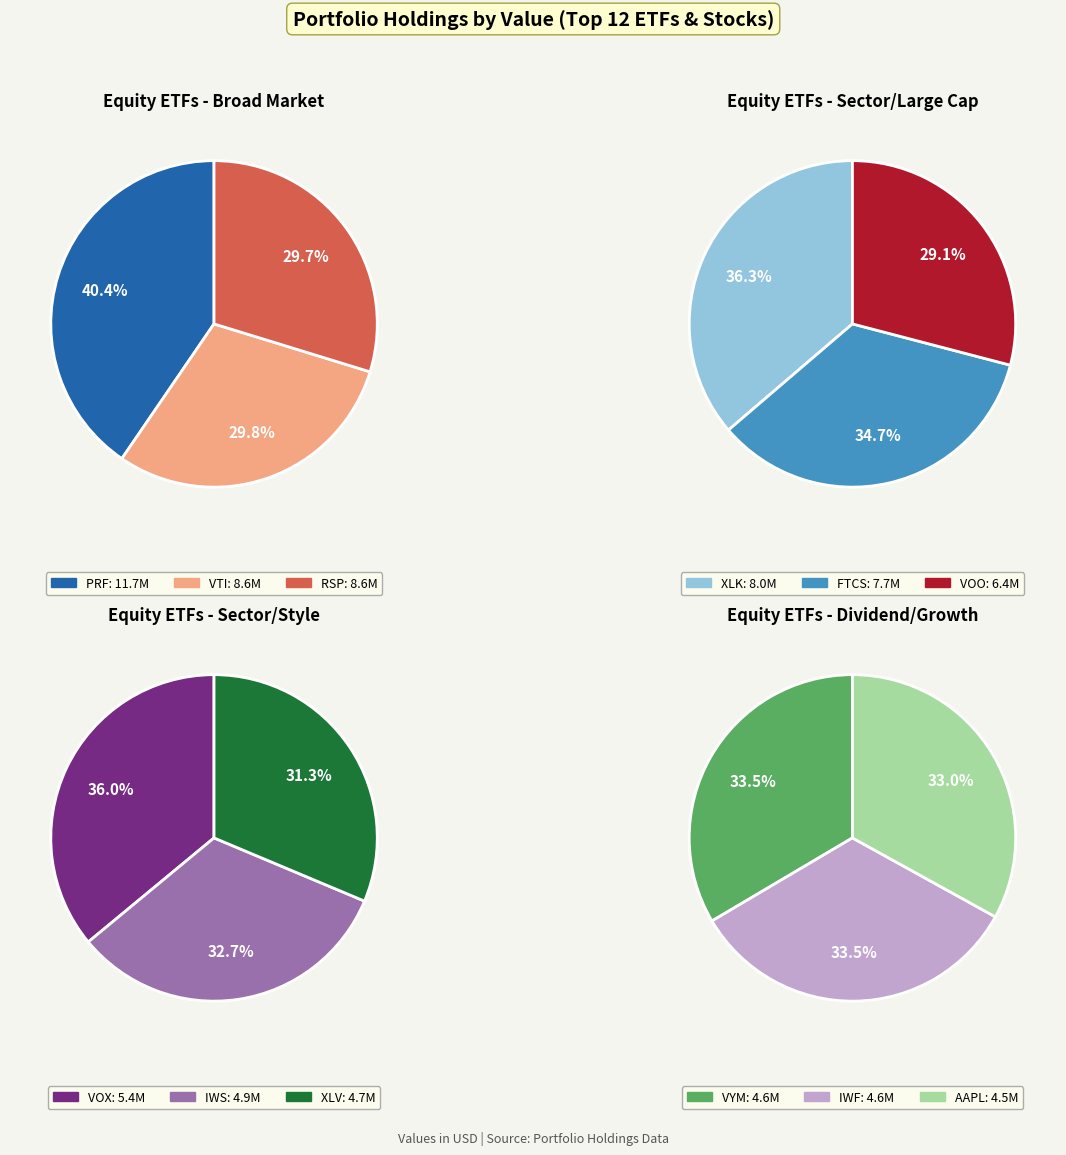

Is VTI the majority of the pie?

No